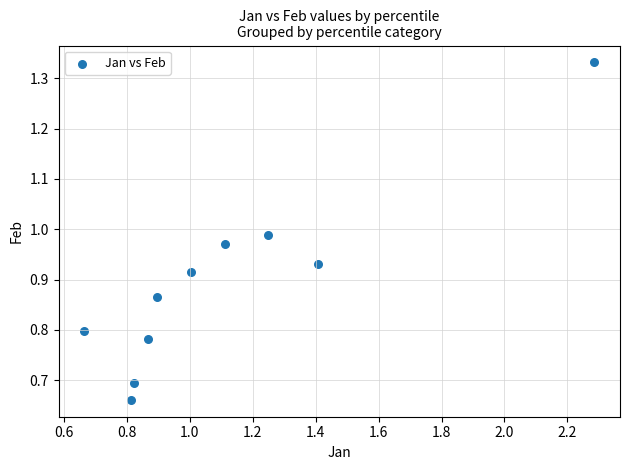

What is the range of X values (max minus min)?

1.6